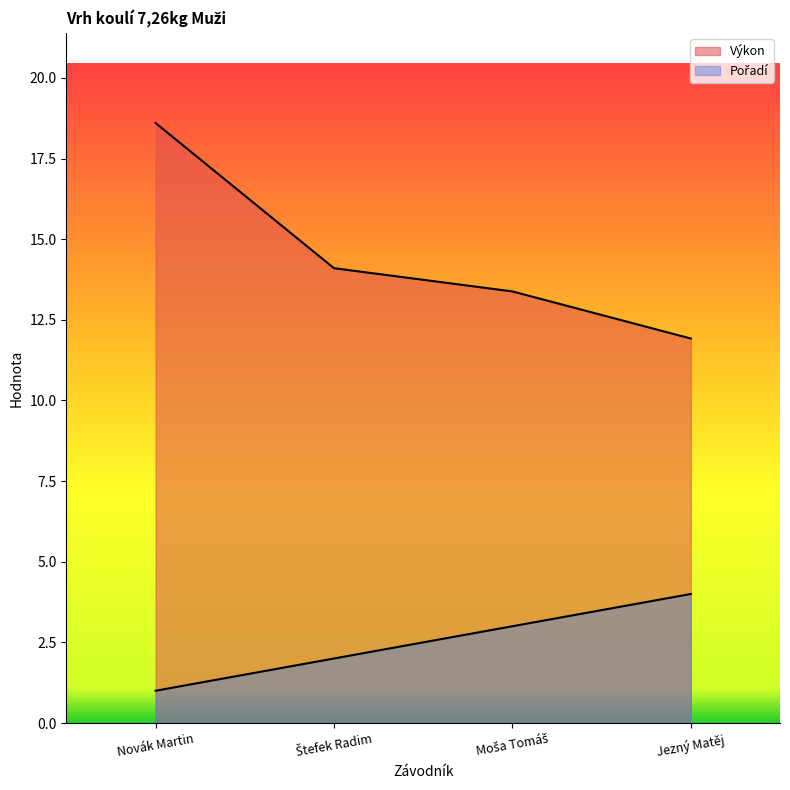

Does the chart have visible grid lines?

No